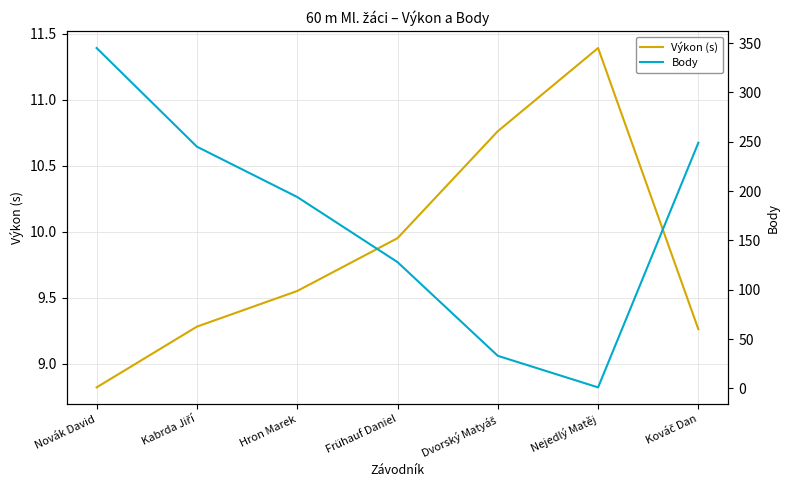

Is the value of Výkon (s) at Kabrda Jiří greater than the value of Body at Frühauf Daniel?

No